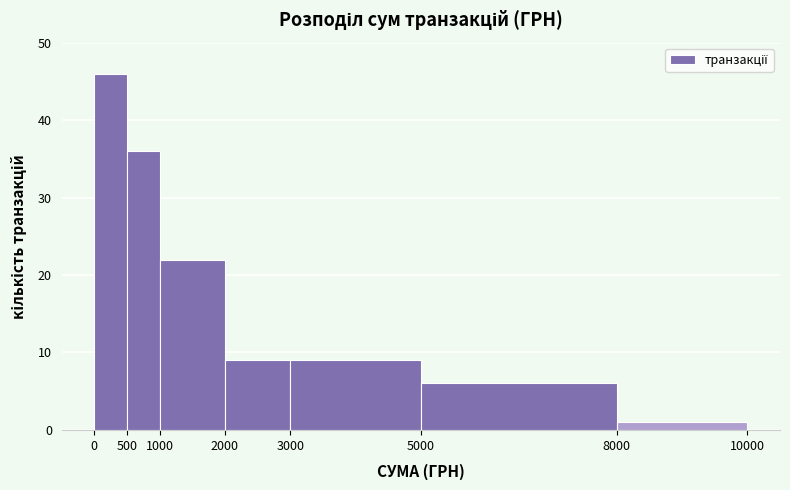

Reading left to right, transcribe this chart: for each bar, give the range it covers on the x-axis and its height. The values are not printed on the chart, so give them approximately, as read against the axis.

0 to 500: 46
500 to 1000: 36
1000 to 2000: 22
2000 to 3000: 9
3000 to 5000: 9
5000 to 8000: 6
8000 to 10000: 1